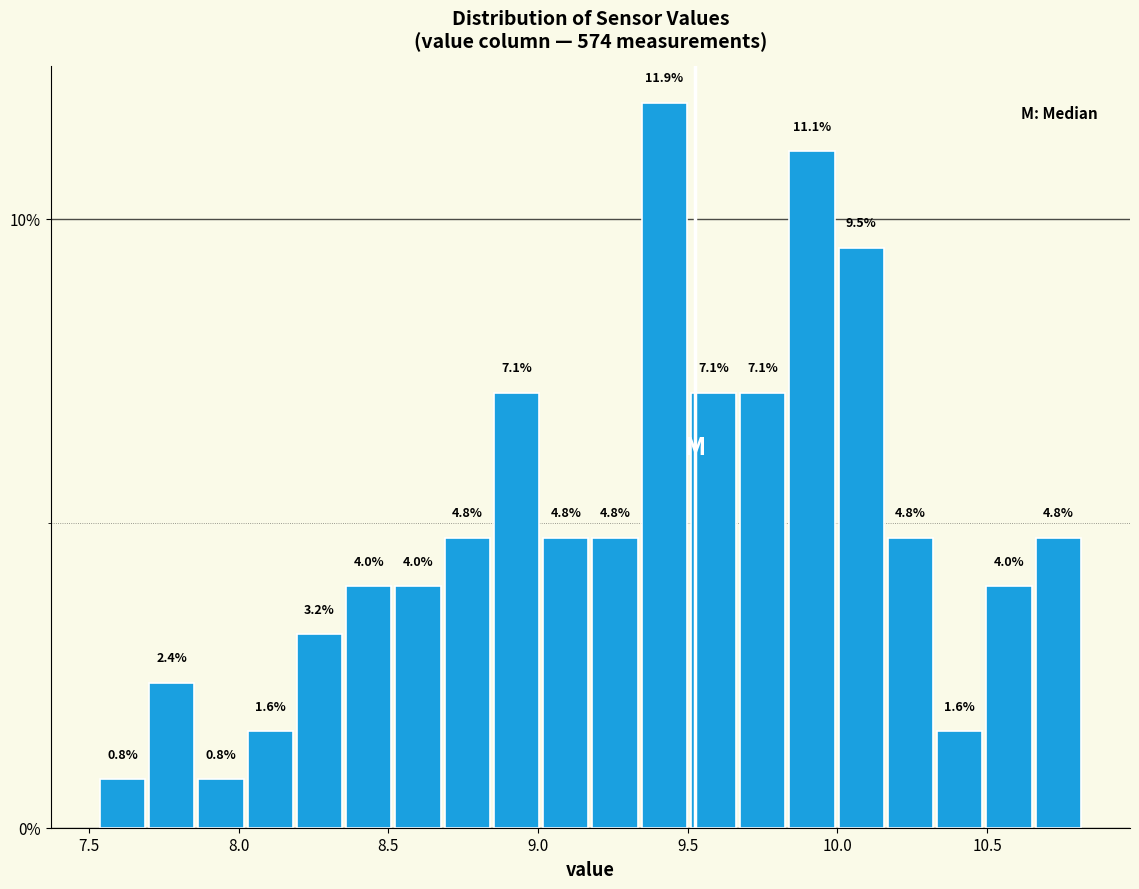

Around what value on the x-axis is the tallest bar? Give the approximate position of its centre, as read against the axis.

9.40